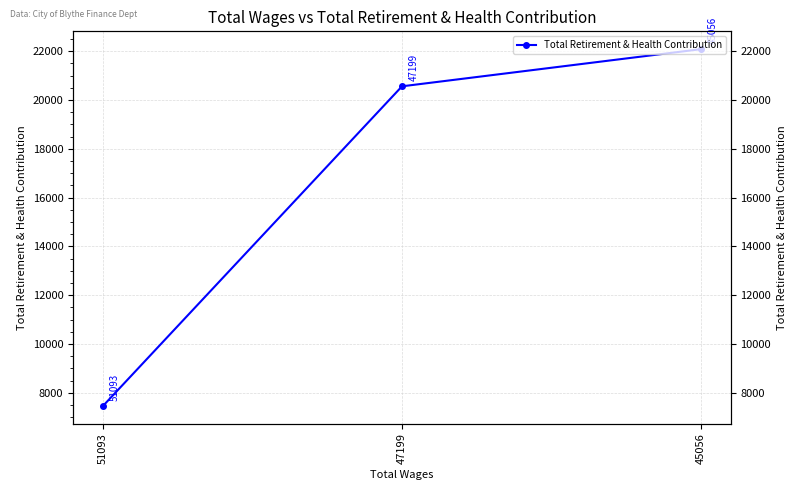

What is the value of the 1st point from the left?

7459